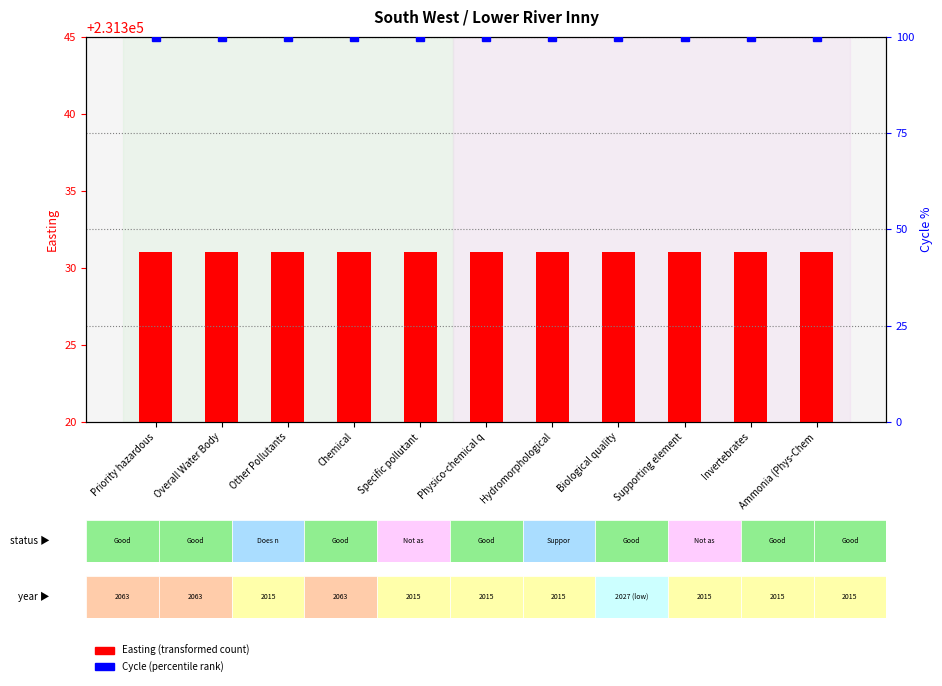

Reading left to right, extract all data points from this chart.

Easting (transformed count): Priority hazardous=231331	Overall Water Body=231331	Other Pollutants=231331	Chemical=231331	Specific pollutant=231331	Physico-chemical q=231331	Hydromorphological=231331	Biological quality=231331	Supporting element=231331	Invertebrates=231331	Ammonia (Phys-Chem=231331
Cycle (percentile rank): Priority hazardous=100	Overall Water Body=100	Other Pollutants=100	Chemical=100	Specific pollutant=100	Physico-chemical q=100	Hydromorphological=100	Biological quality=100	Supporting element=100	Invertebrates=100	Ammonia (Phys-Chem=100